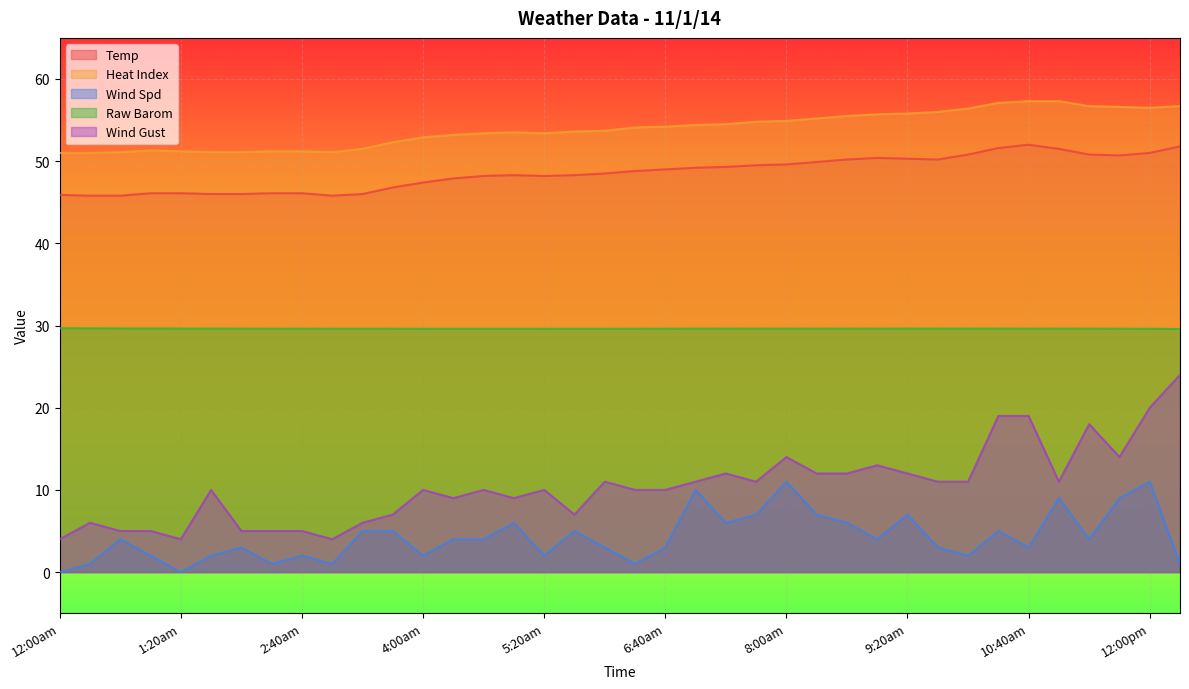

True or false: Wind Gust has more than 2 points higher than both neighbors.

True